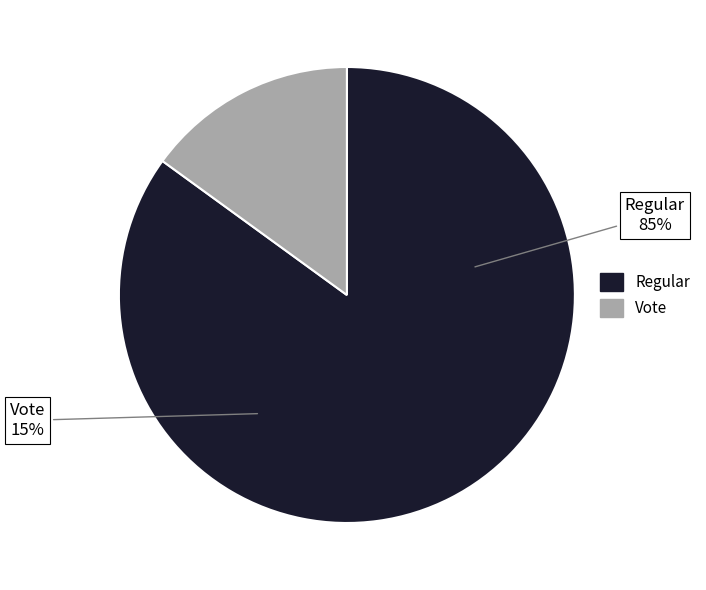

Which slice is the largest?

Regular (io_index=17)